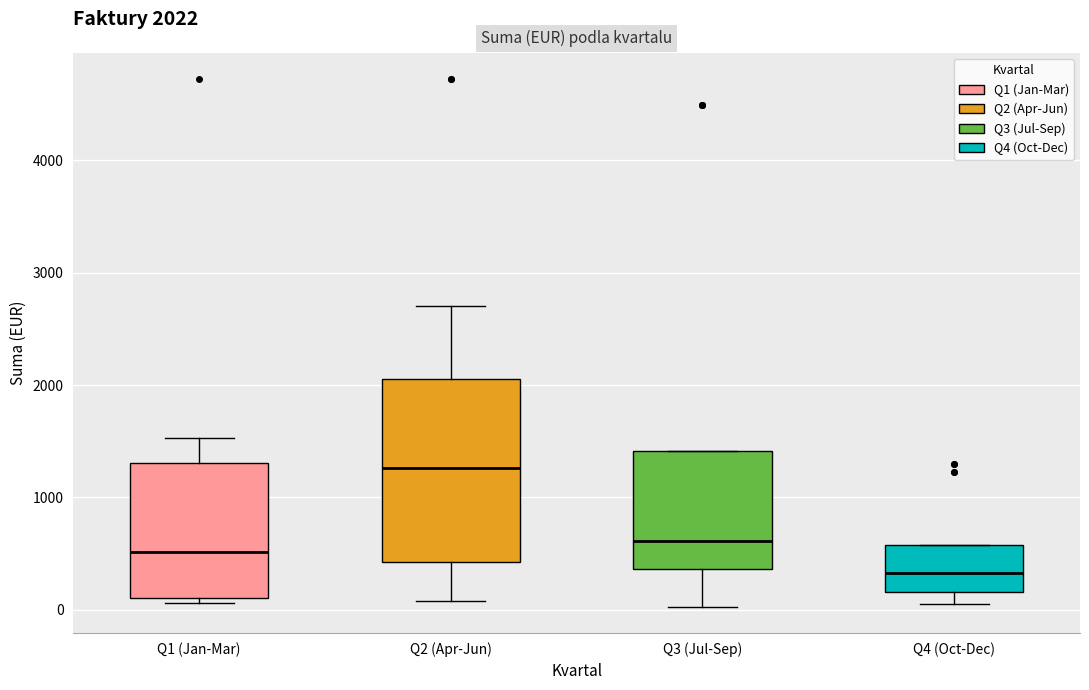

Which box's median line is the lowest?

Q4 (Oct-Dec)